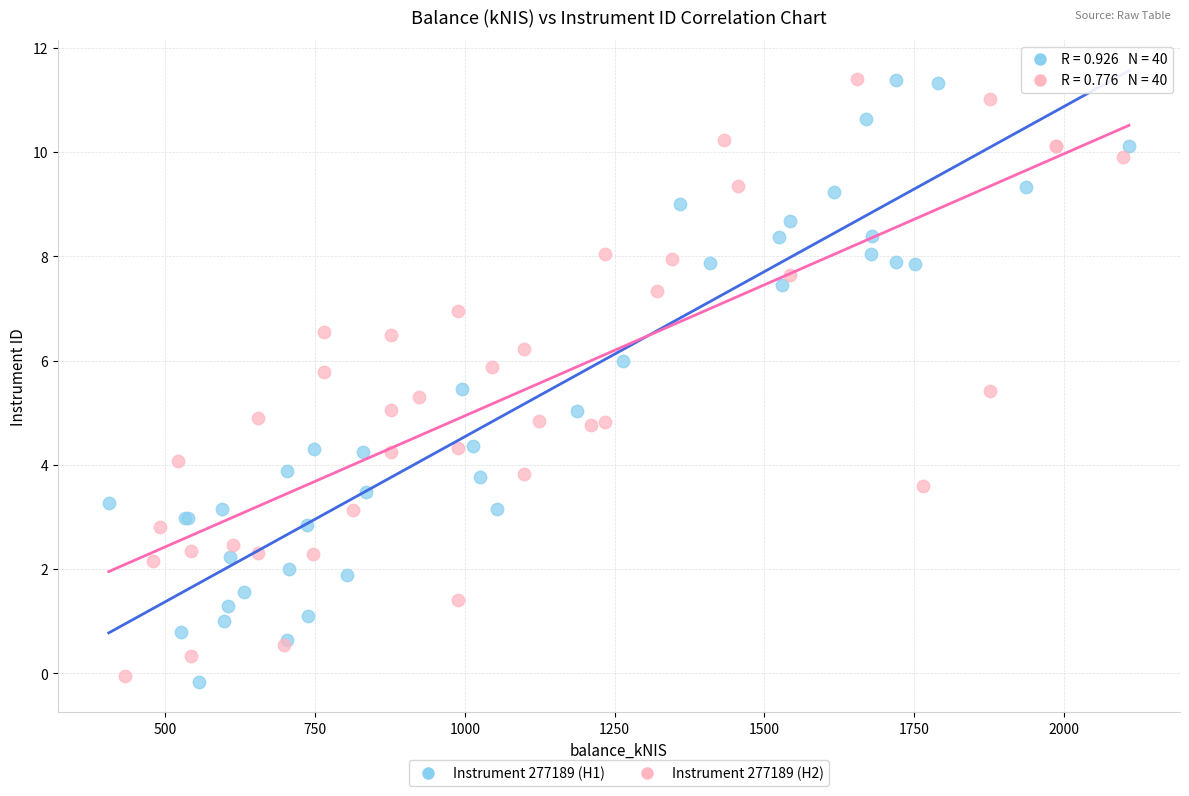

What are all the series names shown in the legend?

Instrument 277189 (H1), Instrument 277189 (H2)